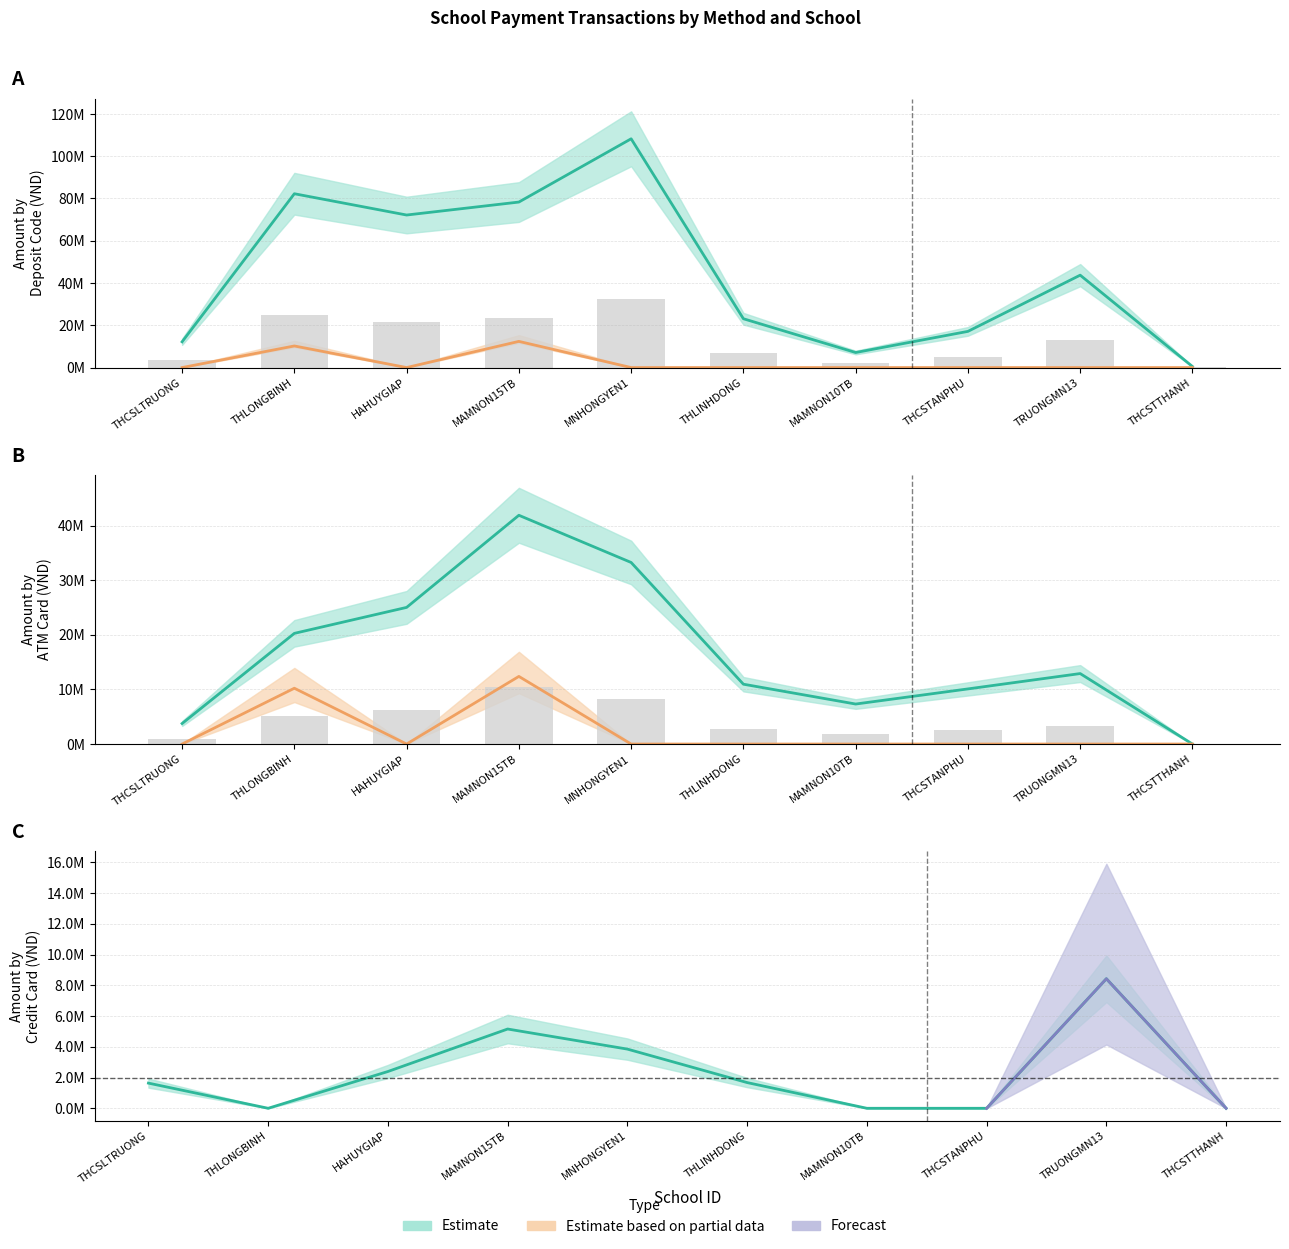

At which label does Successful - CREDIT CARD(Domestic) reach its minimum?

THLONGBINH